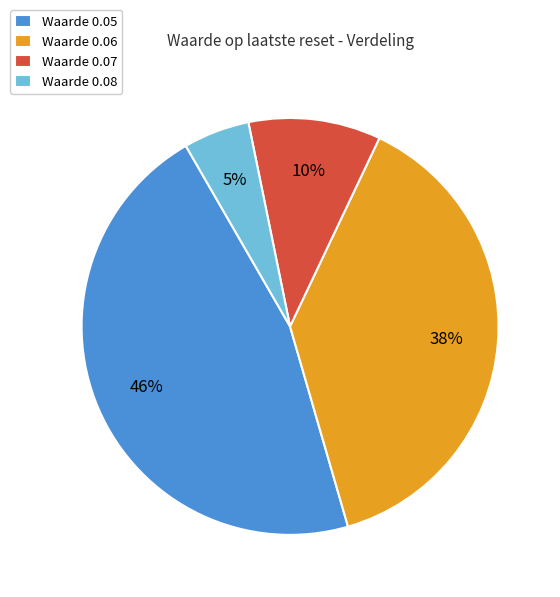

Combined, do Waarde 0.08 and Waarde 0.06 account for over 50%?

No